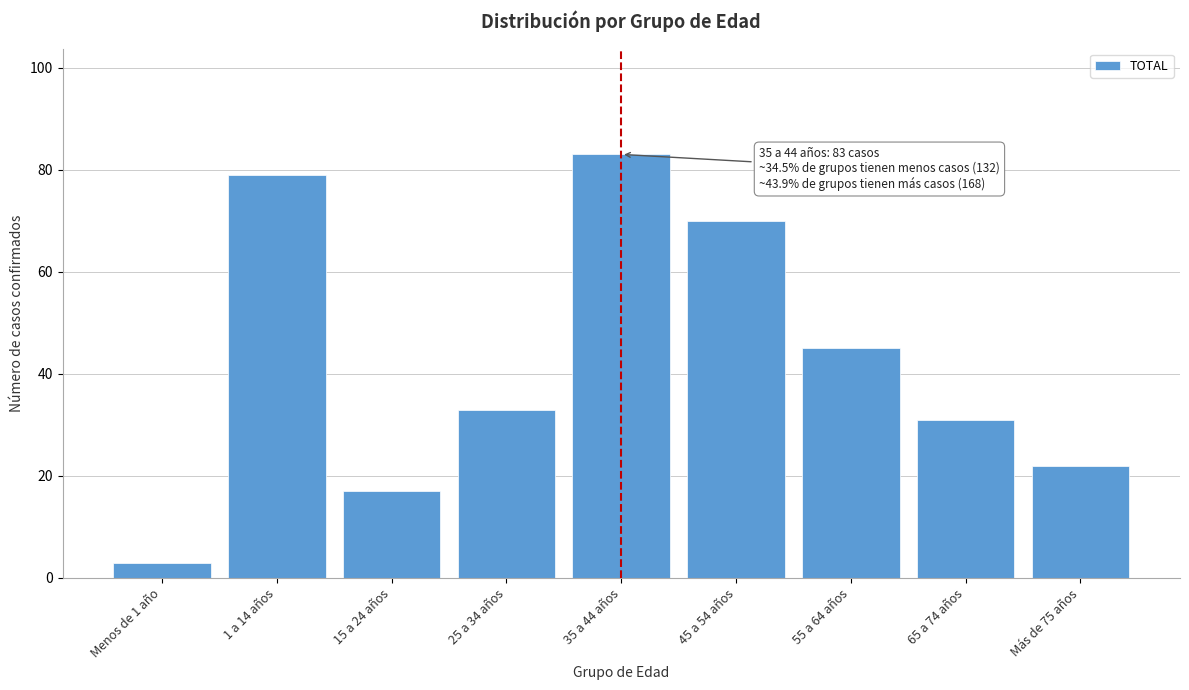

Reading left to right, extract all data points from this chart.

Menos de 1 año=3	1 a 14 años=79	15 a 24 años=17	25 a 34 años=33	35 a 44 años=83	45 a 54 años=70	55 a 64 años=45	65 a 74 años=31	Más de 75 años=22